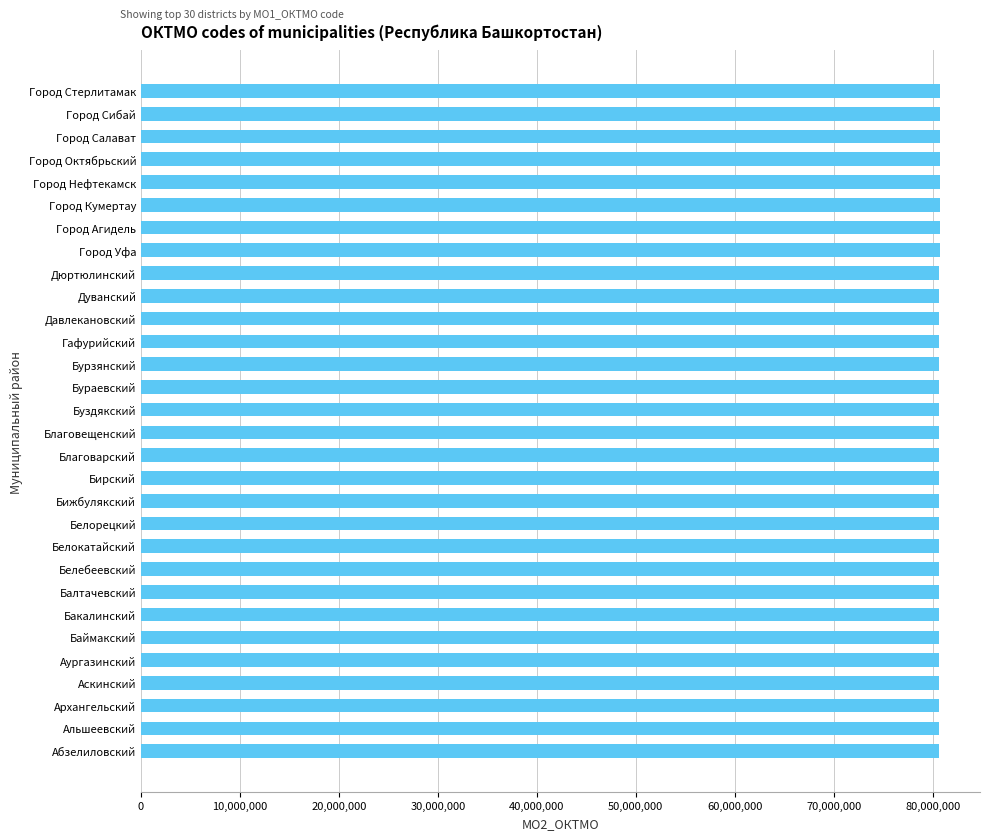

What is the ratio of the value at Благовещенский to the value at Бижбулякский?

1.0